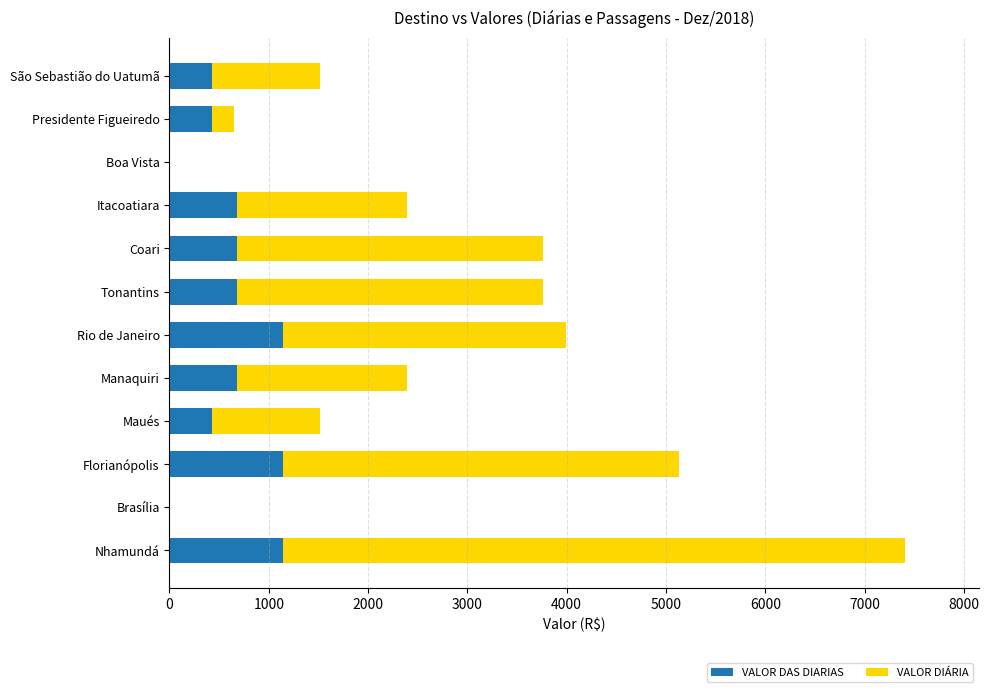

What is the sum of the VALOR DAS DIARIAS values at Coari and Presidente Figueiredo?

1116